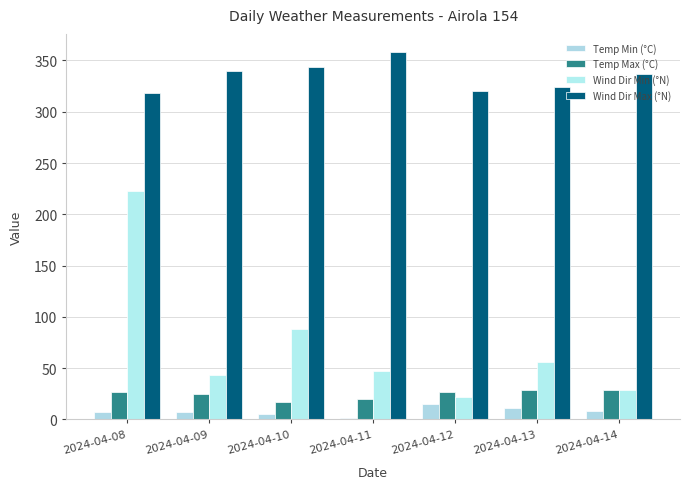

At which label is Wind Dir Max (°N) closest to 338?

2024-04-14